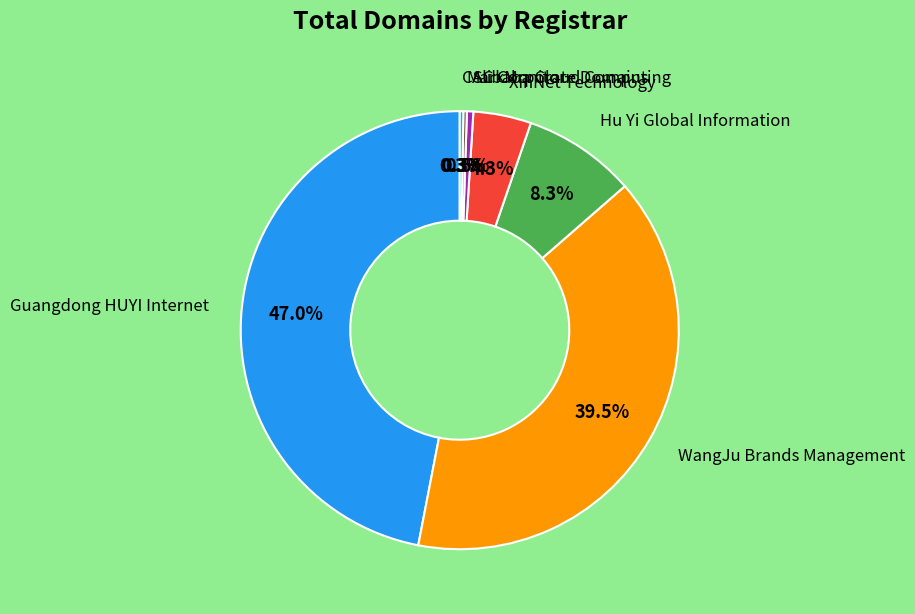

What is the largest slice in the pie chart?

Guangdong HUYI Internet